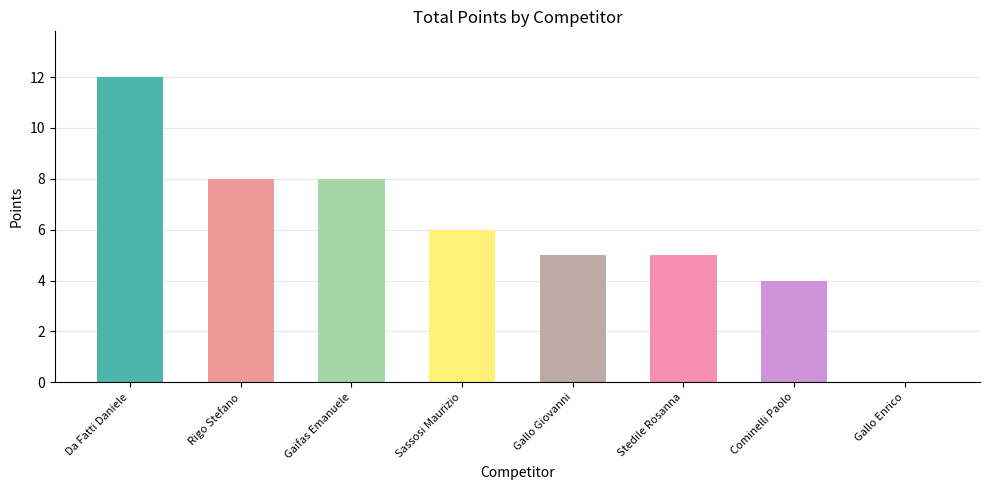

Count the number of categories in the chart.

8